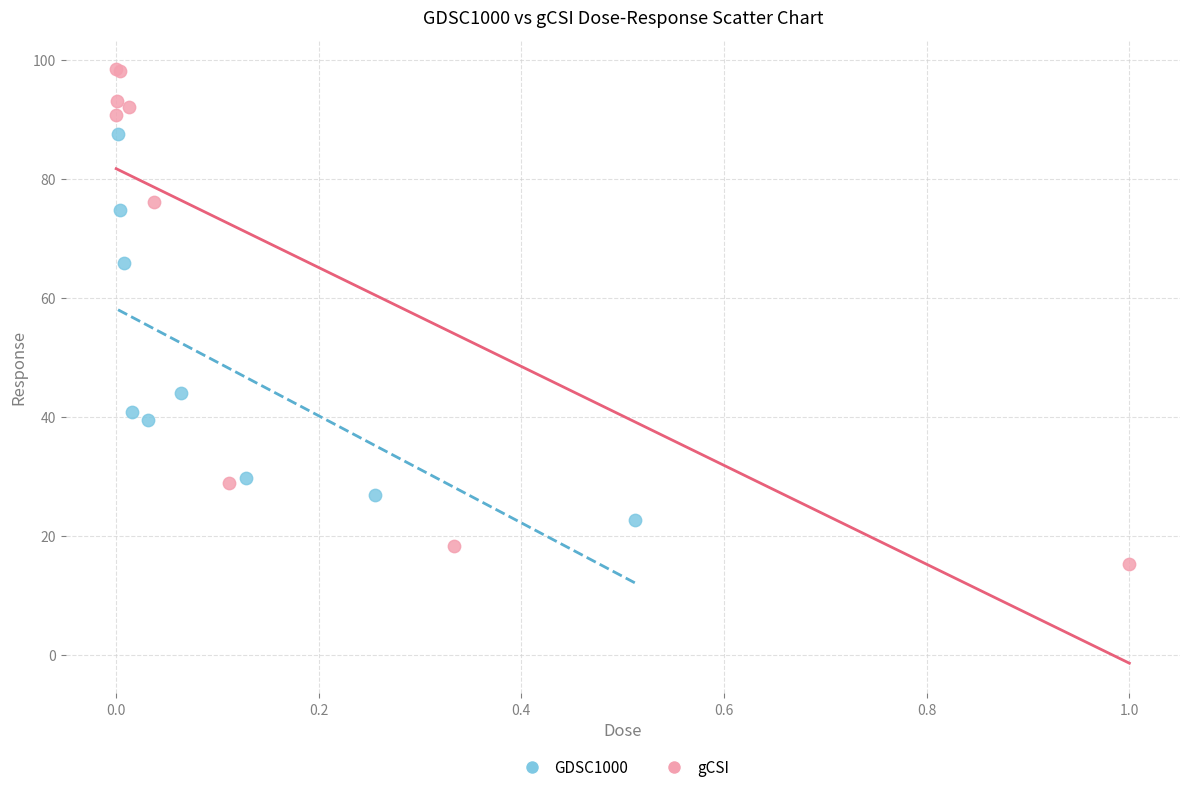

Which series reaches the minimum Y coordinate?

gCSI